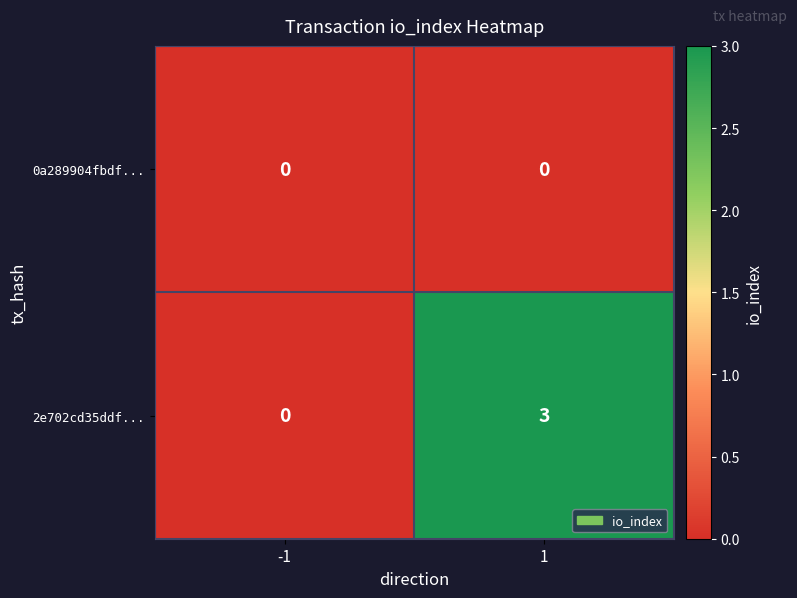

What is the total value across all series at 1?

3